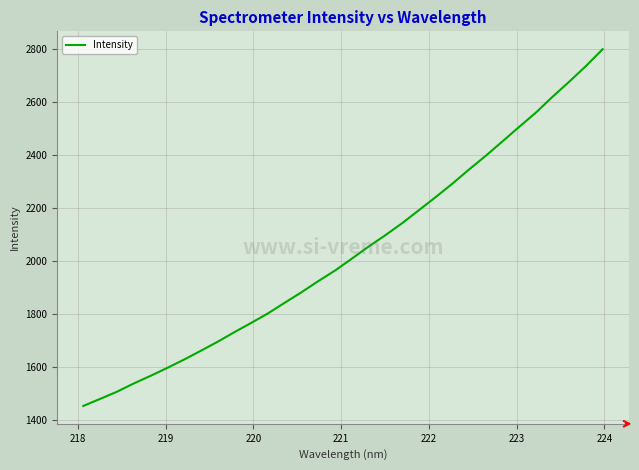

What is the greatest value displayed?

2801.1